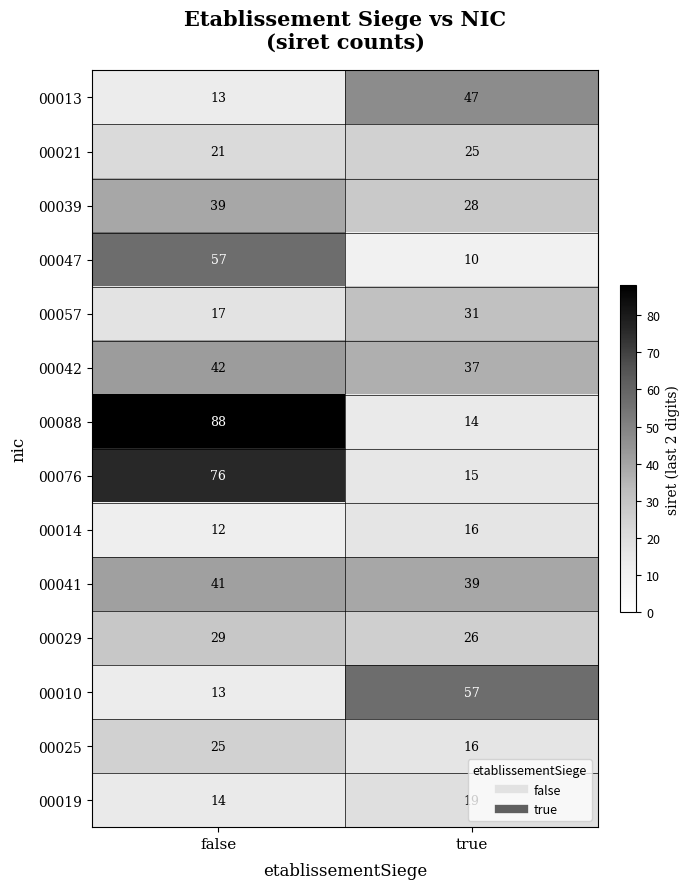

Which category has the lowest value across all series?

true